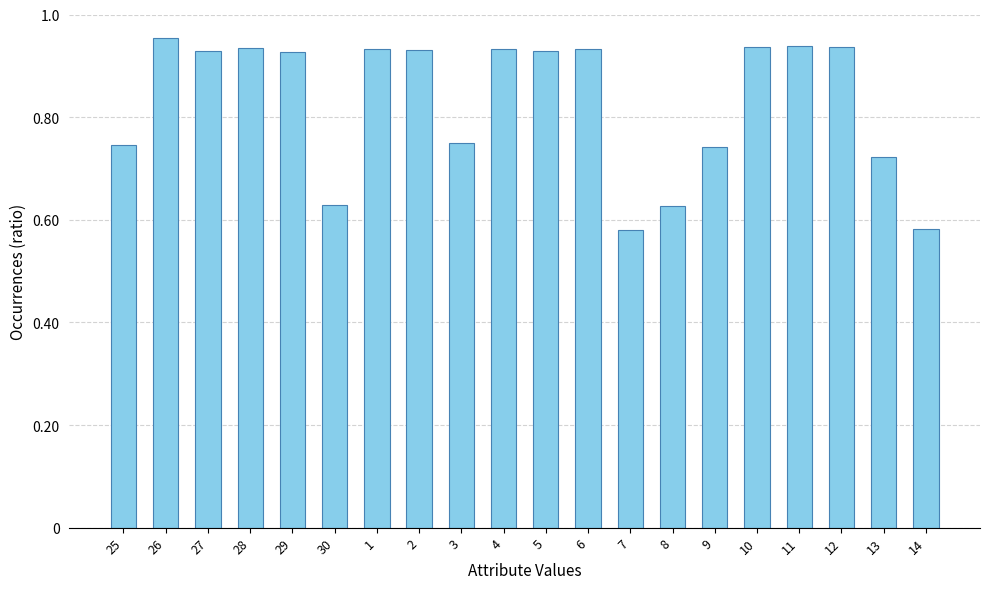

Which has a higher value, 30 or 7?

30